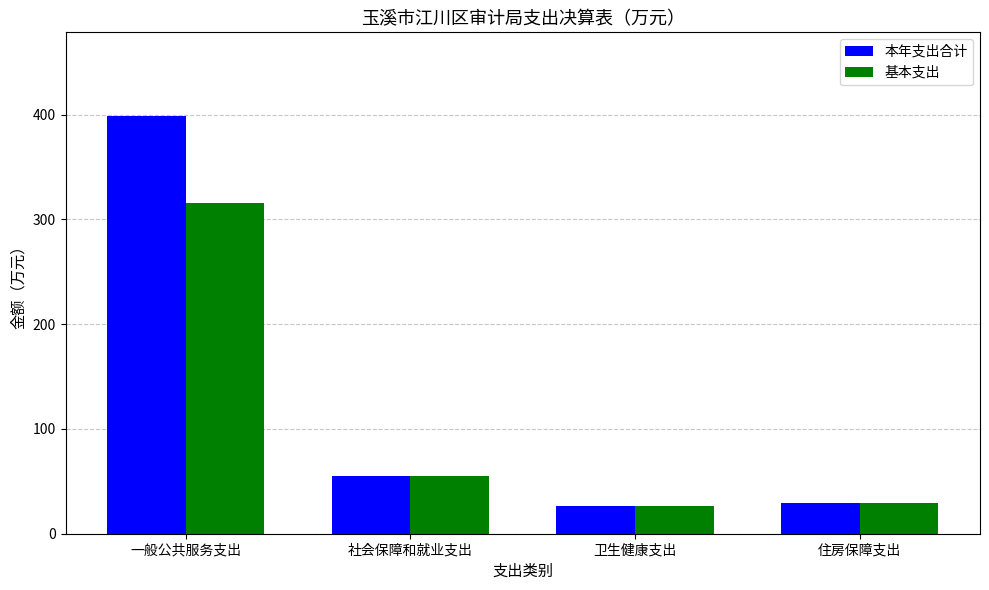

Rank the series by their average value, from lowest to highest.

基本支出, 本年支出合计